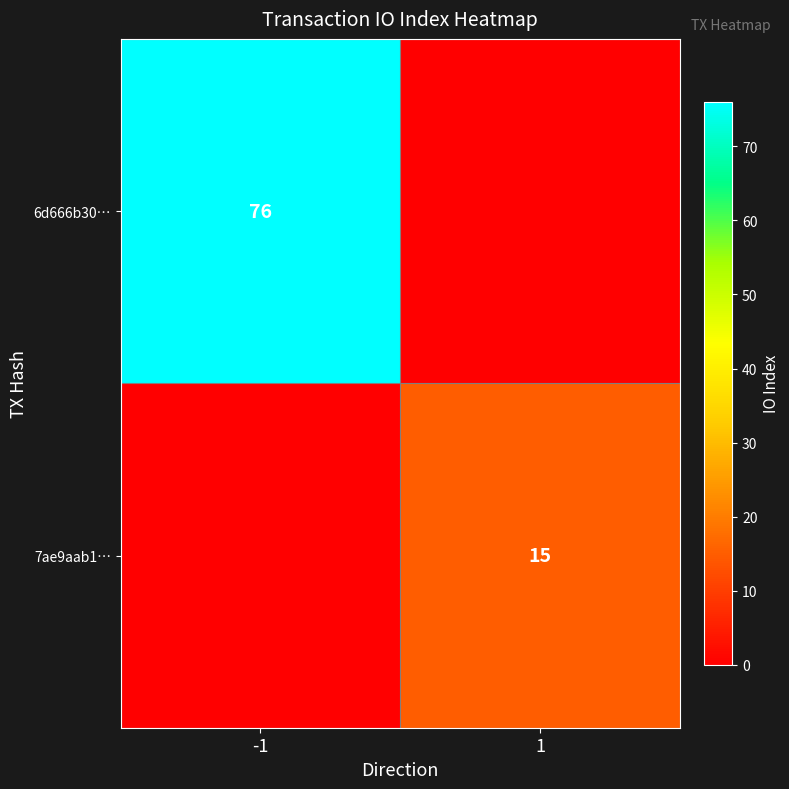

At which category does the chart reach its peak across all series?

-1